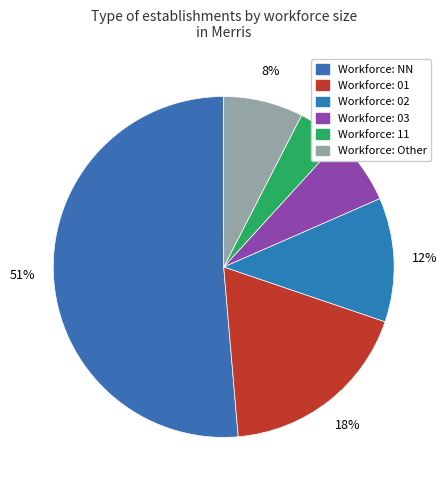

Count the number of slices in the pie.

6